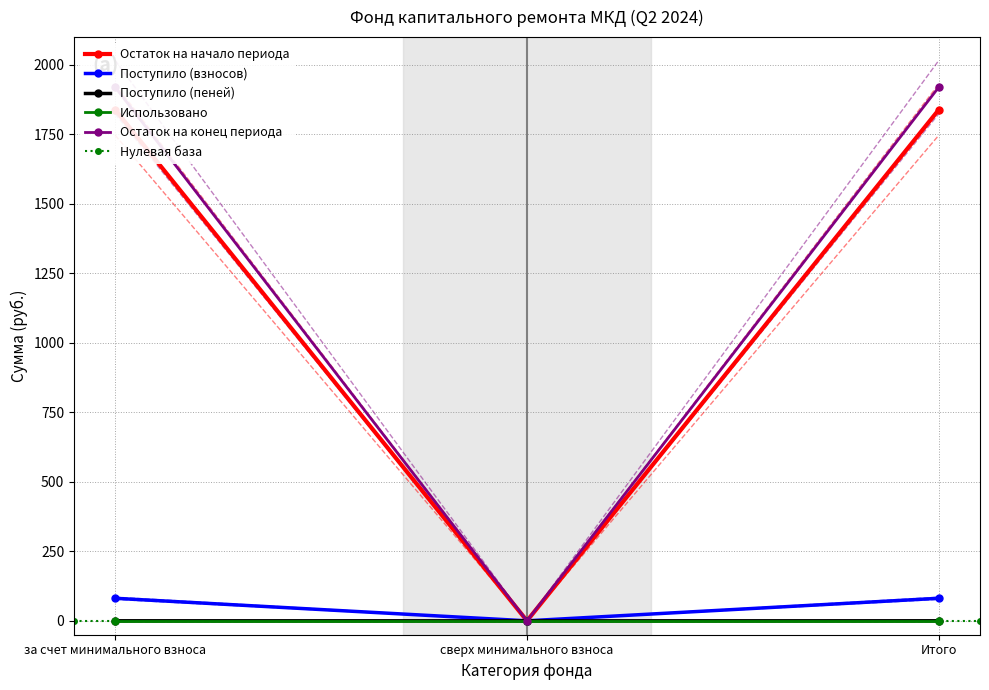

Is it true that Поступило (взносов) equals 81.1 at Итого?

True